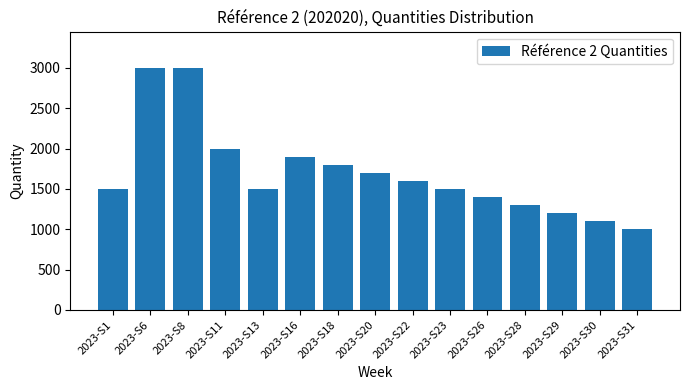

Does the chart contain any negative values?

No